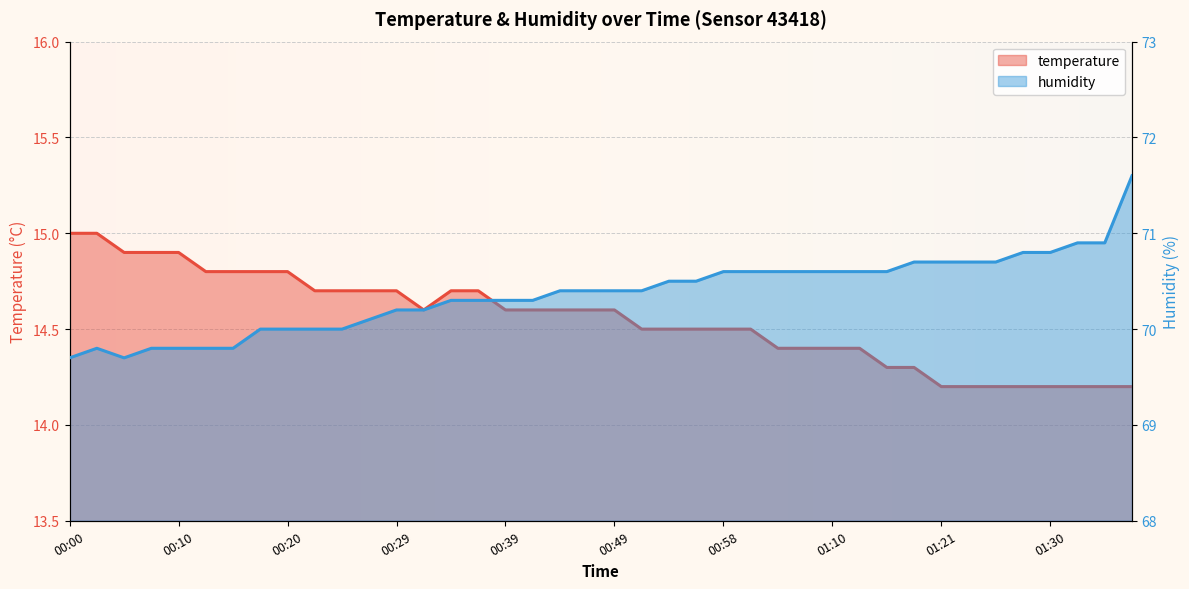

True or false: temperature and humidity intersect in this chart.

False